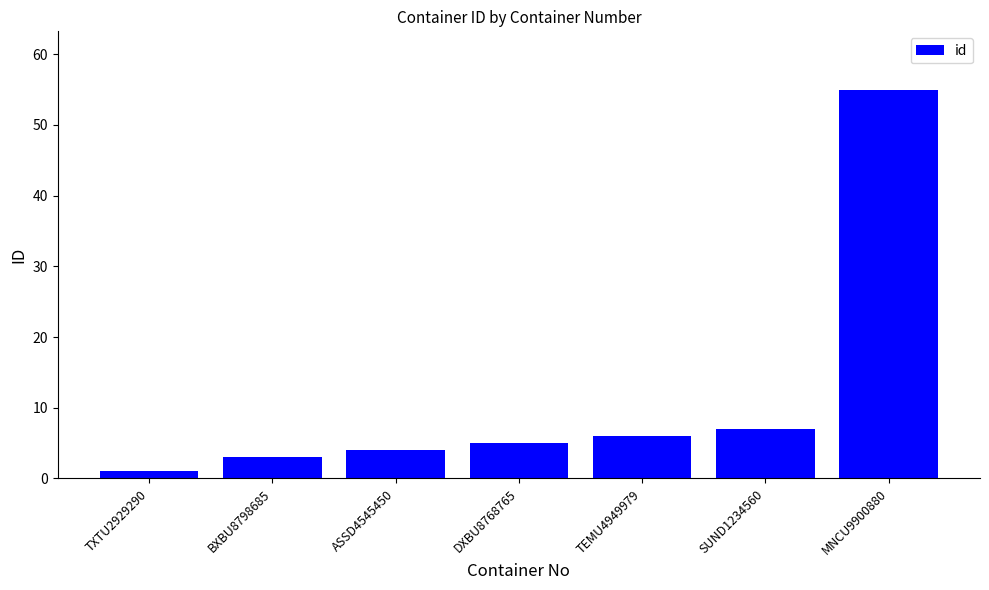

Reading left to right, list all the values displayed in this chart.

1	3	4	5	6	7	55